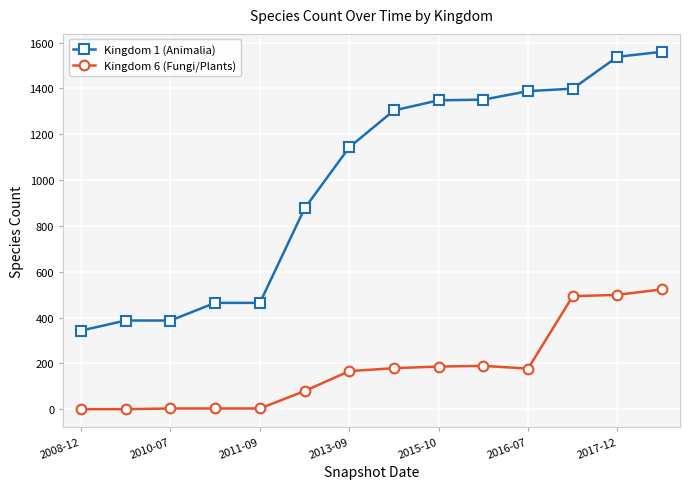

List the series in order of their overall mean, highest first.

Kingdom 1 (Animalia), Kingdom 6 (Fungi/Plants)